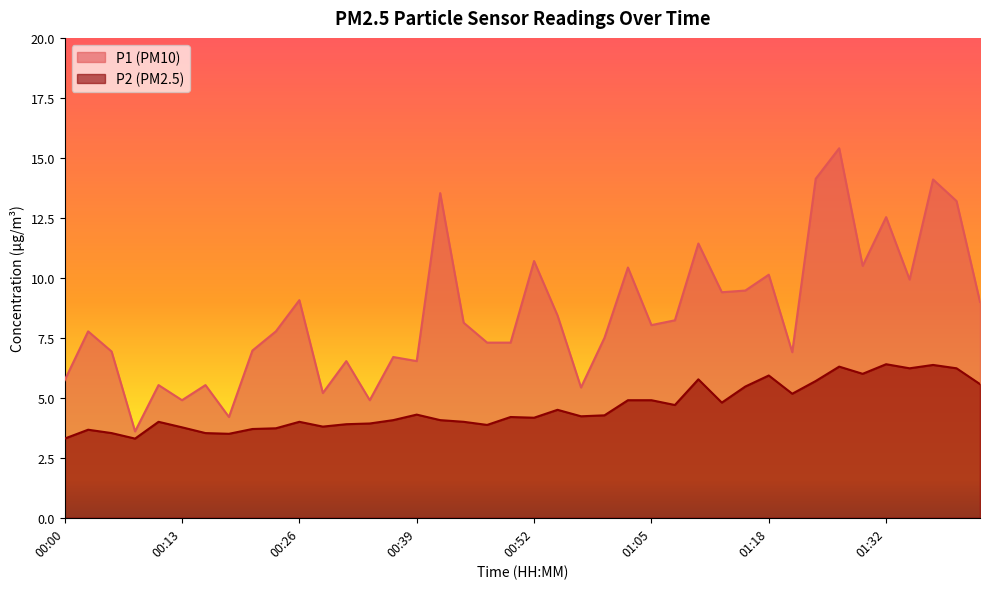

Where does the P1 series first go above 8?

00:26